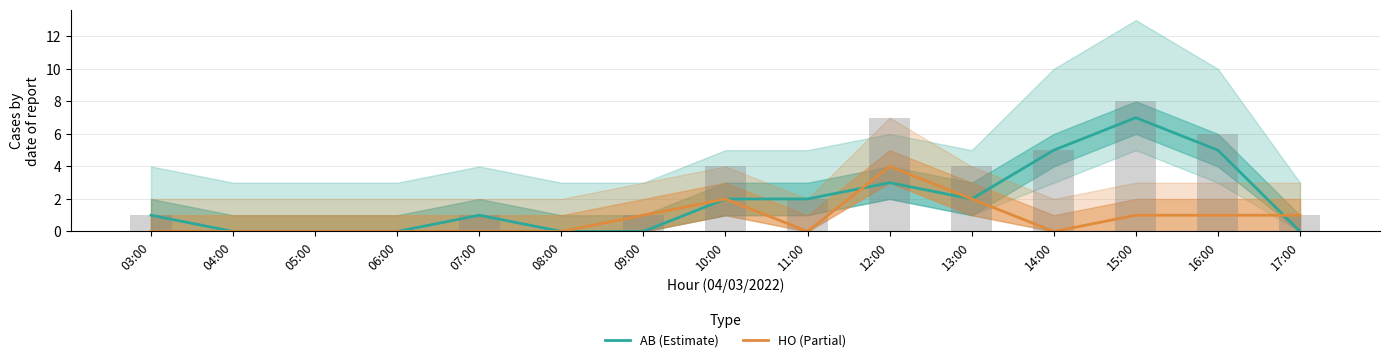

Is the value of HO (Partial) at 11:00 greater than the value of AB (Estimate) at 16:00?

No